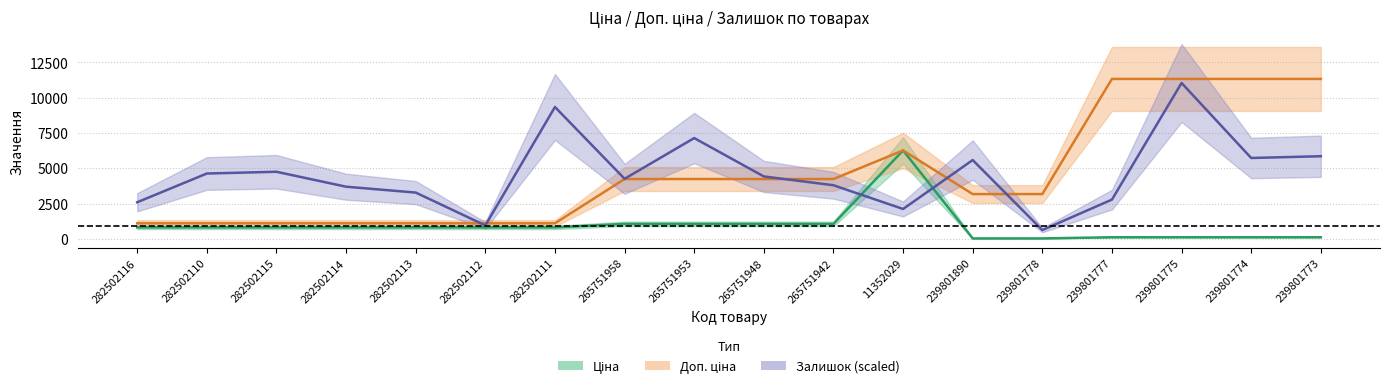

How many values in the Доп. ціна series exceed 4240?

9